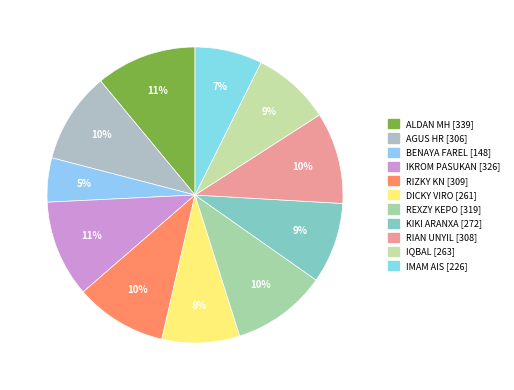

Which slice is the smallest?

BENAYA FAREL